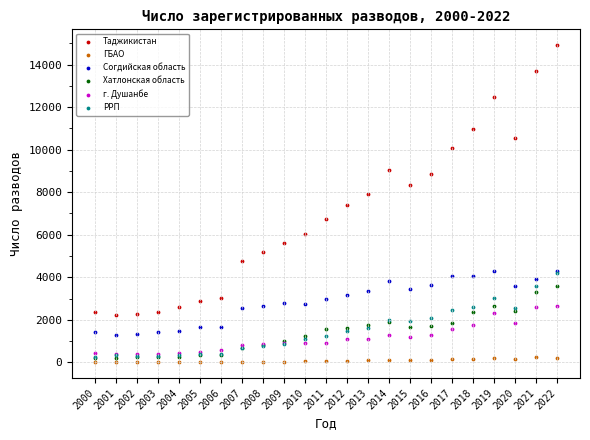

What are all the series names shown in the legend?

Таджикистан, ГБАО, Согдийская область, Хатлонская область, г. Душанбе, РРП